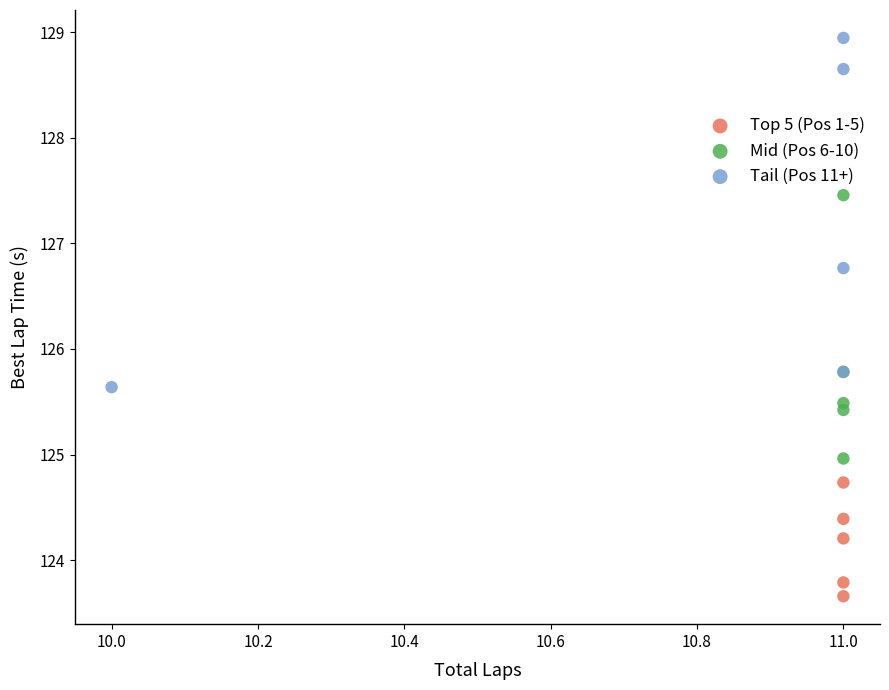

Which series contains the lowest Y value?

Top 5 (Pos 1-5)